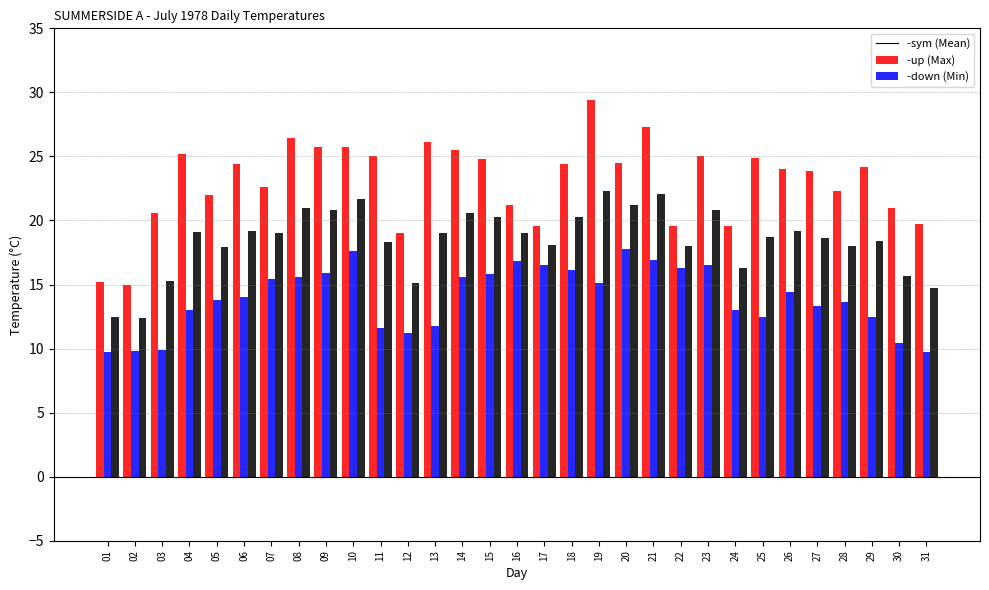

What is the spread (max minus min) of values at 19?

14.3